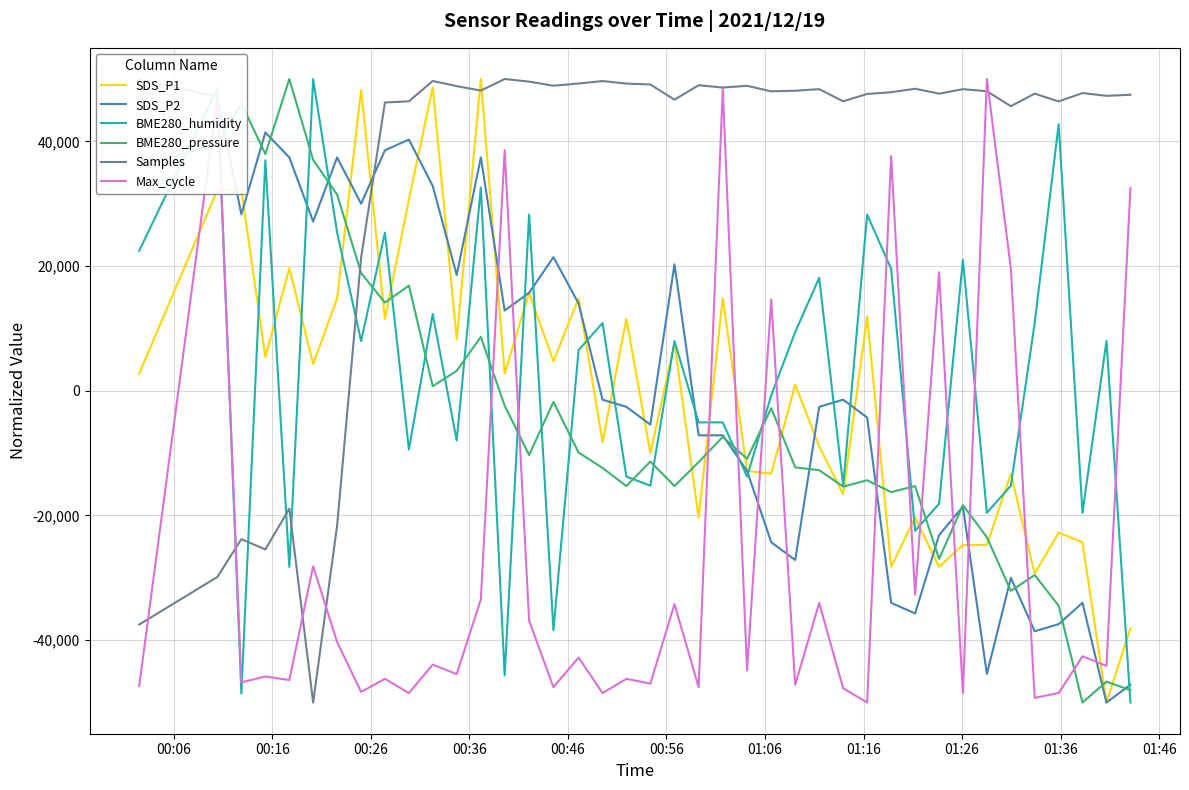

True or false: SDS_P1 and Max_cycle cross at least once.

True